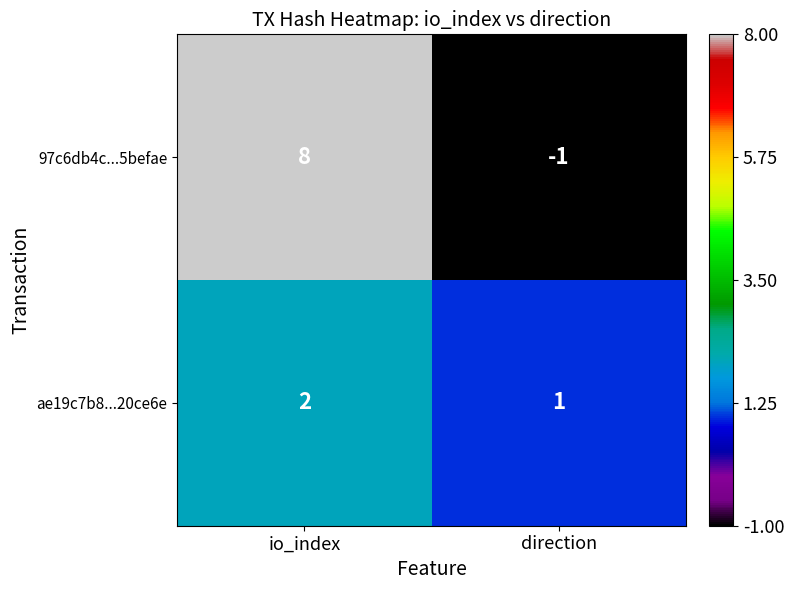

Which series changed the most between io_index and direction?

97c6db4c...5befae